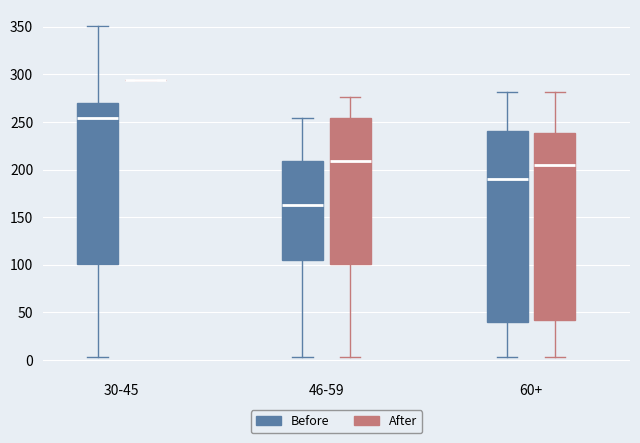

Reading left to right, read every box against the y-axis: the position of its median line, the range the box covers, and the ends of its whiskers. The values are not printed on the chart, so give them approximately, as read against the axis.

30-45 (Before): median 255, box 100 to 270, whiskers 5 to 350
30-45 (After): box collapsed to a line at 295, whiskers 295 to 295
46-59 (Before): median 165, box 105 to 210, whiskers 5 to 255
46-59 (After): median 210, box 100 to 255, whiskers 5 to 275
60+ (Before): median 190, box 40 to 240, whiskers 5 to 280
60+ (After): median 205, box 40 to 240, whiskers 5 to 280